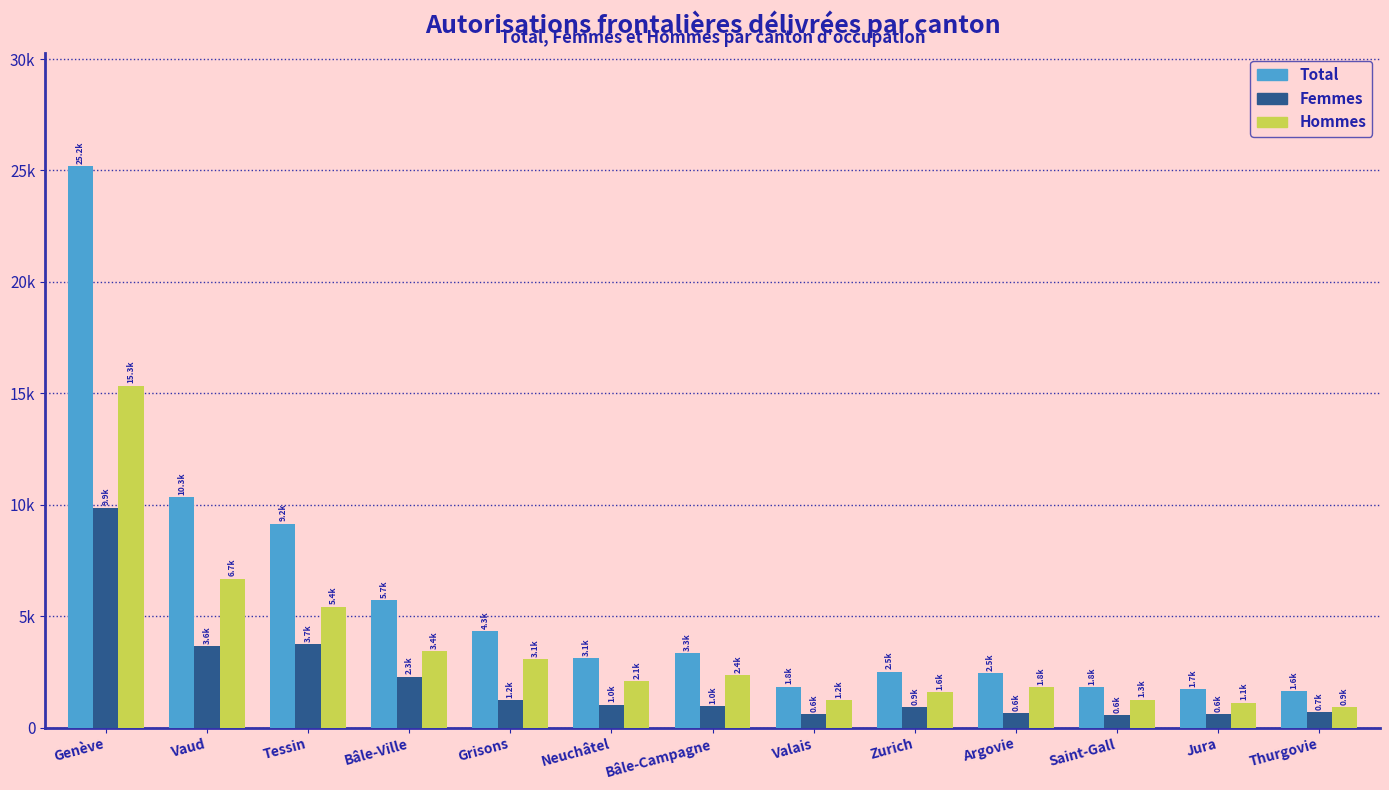

What are all the series names shown in the legend?

Total, Femmes, Hommes